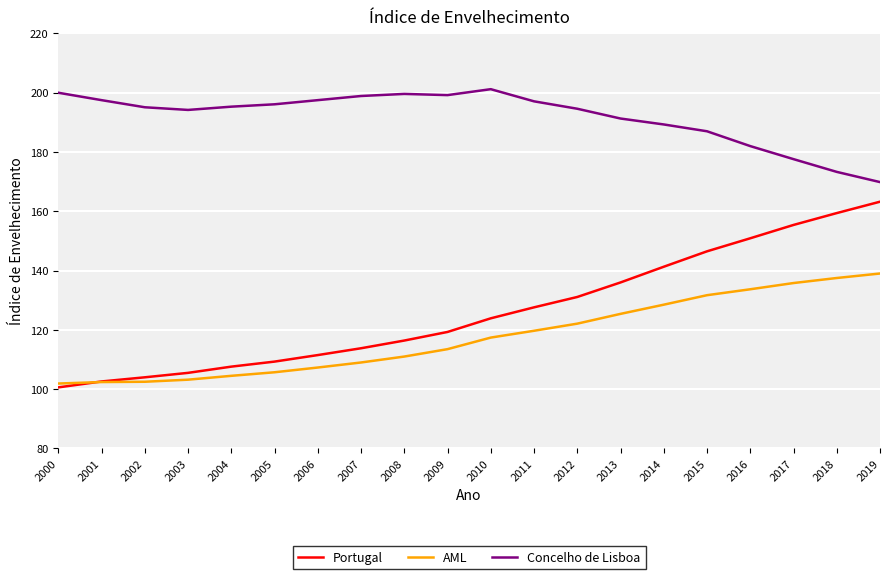

What is the difference between the highest and lowest values at 2002?

92.6